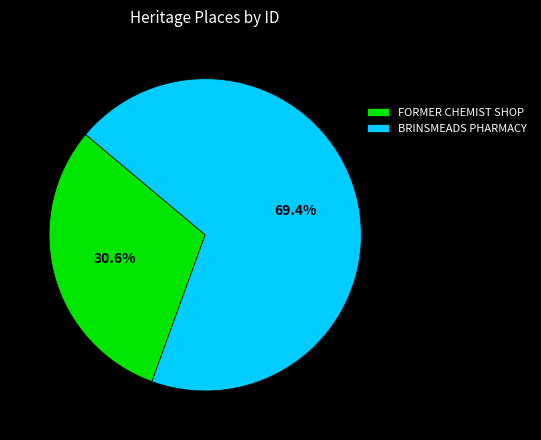

What is the total percentage of FORMER CHEMIST SHOP and BRINSMEADS PHARMACY?

100.0%